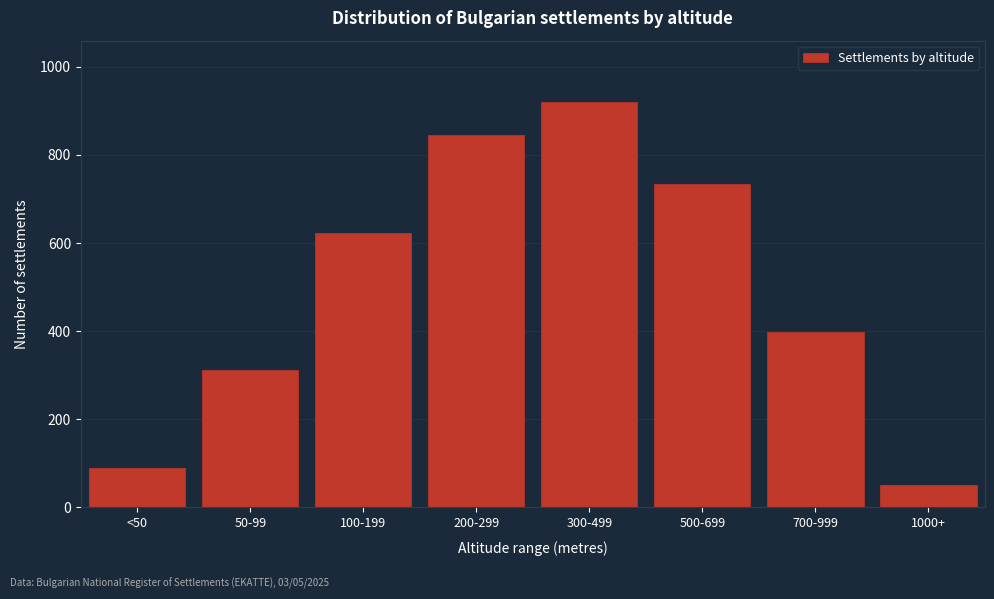

Reading right to left, extract all data points from this chart.

1000+=52	700-999=398	500-699=734	300-499=921	200-299=845	100-199=623	50-99=312	<50=89